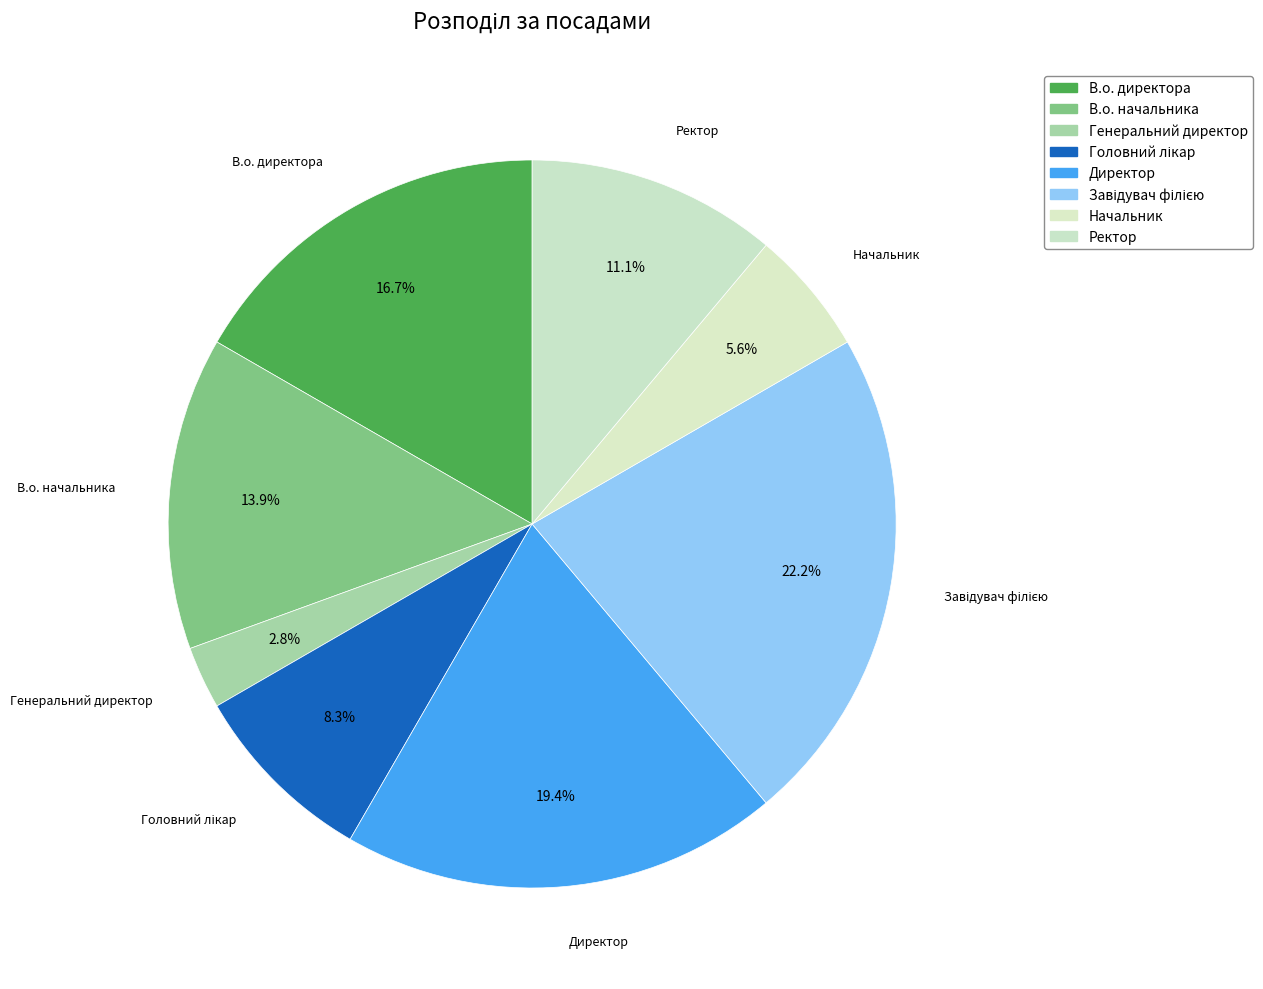

To the nearest percent, what percentage of the pie is Ректор?

11%